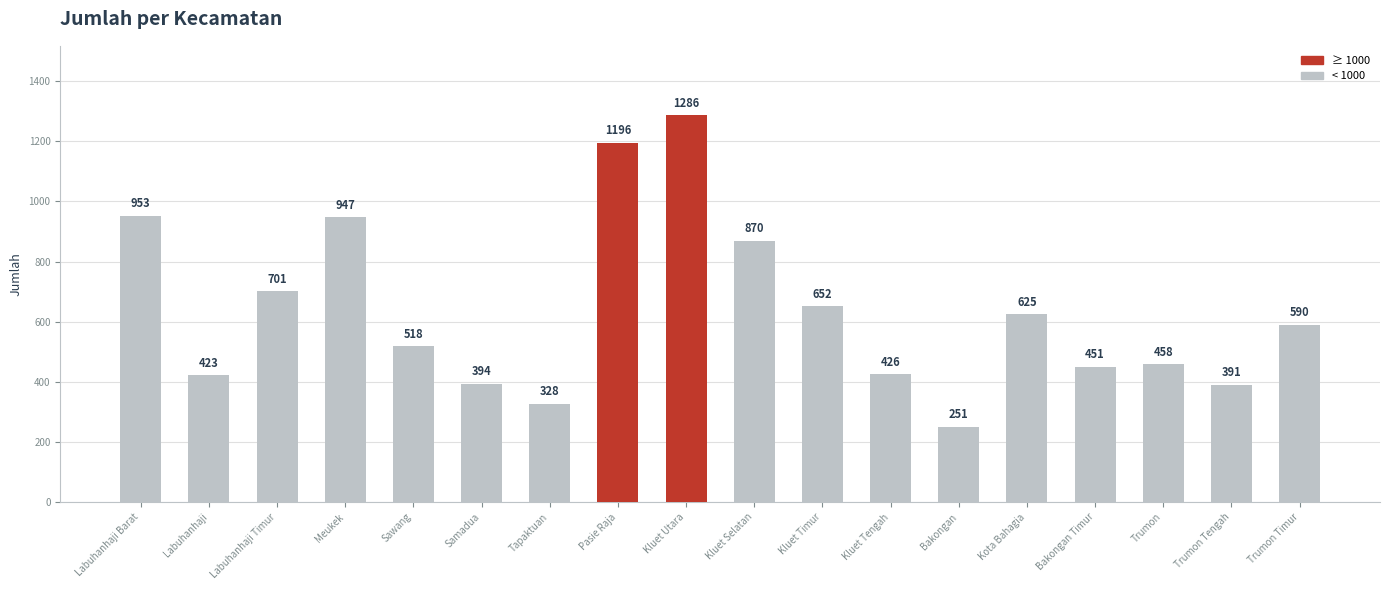

The chart shows a value of 328 at Tapaktuan. True or false?

True